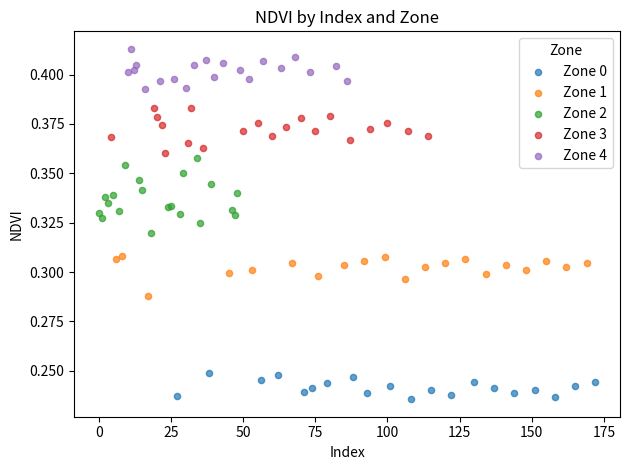

Which series contains the highest Y value?

Zone 4